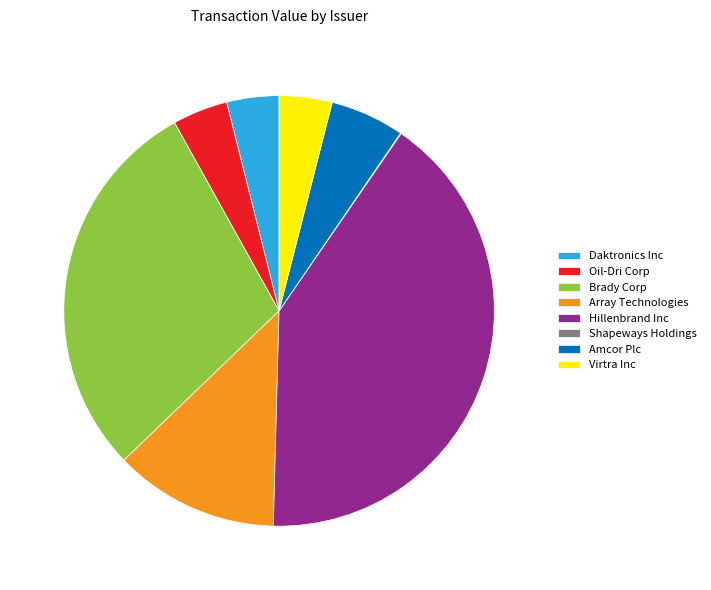

Is the sum of Hillenbrand Inc and Daktronics Inc greater than half?

No